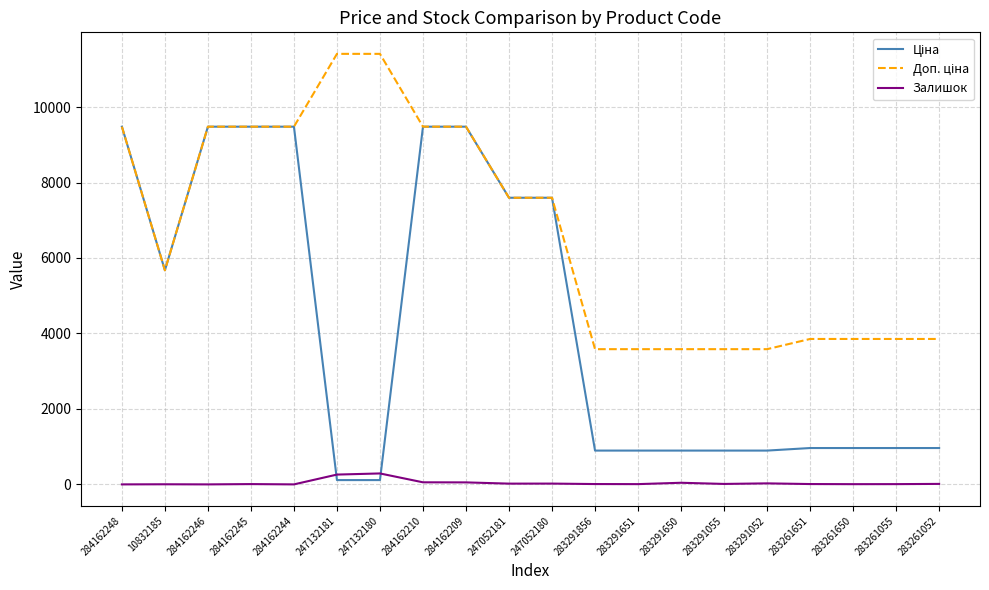

True or false: Залишок has a value of 3.0 at 10832185.

True